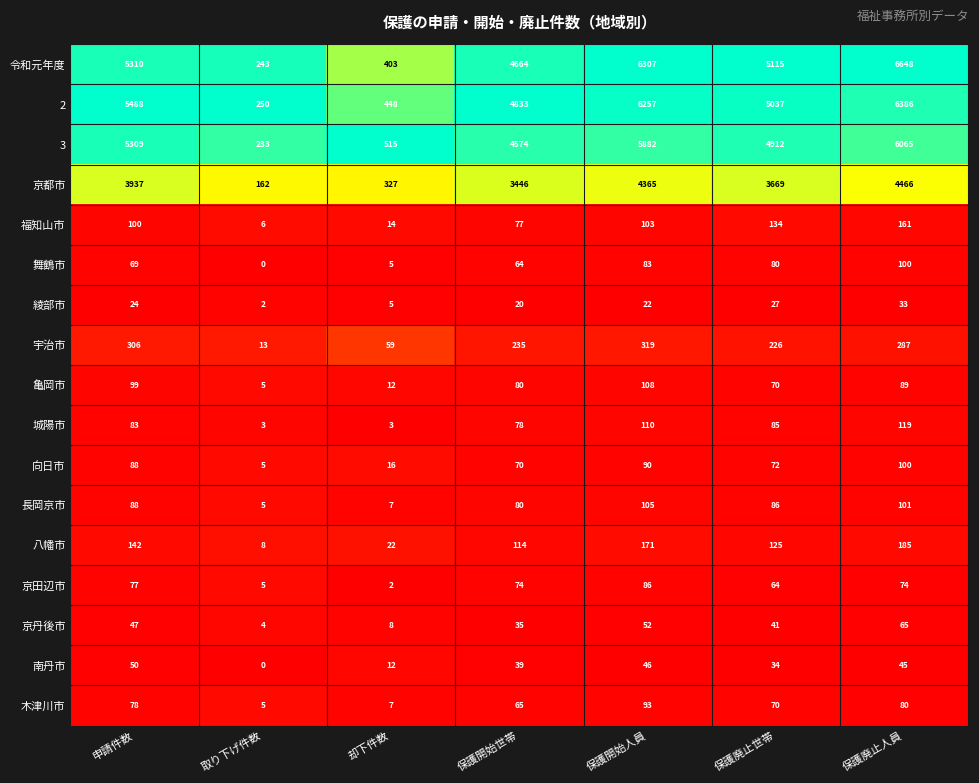

The 令和元年度 series shows 7473 at 保護開始世帯. True or false?

False